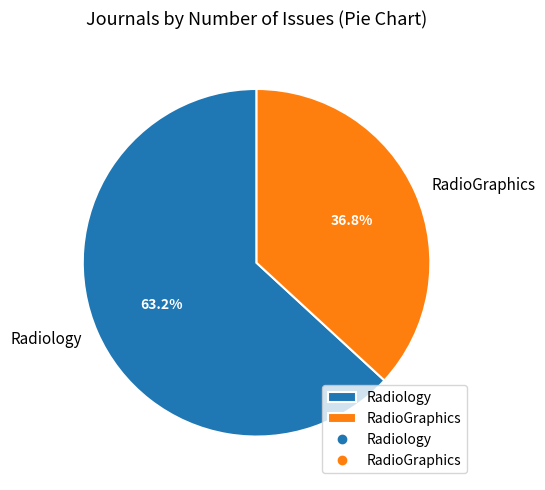

Is it true that RadioGraphics is 29% of the pie?

False